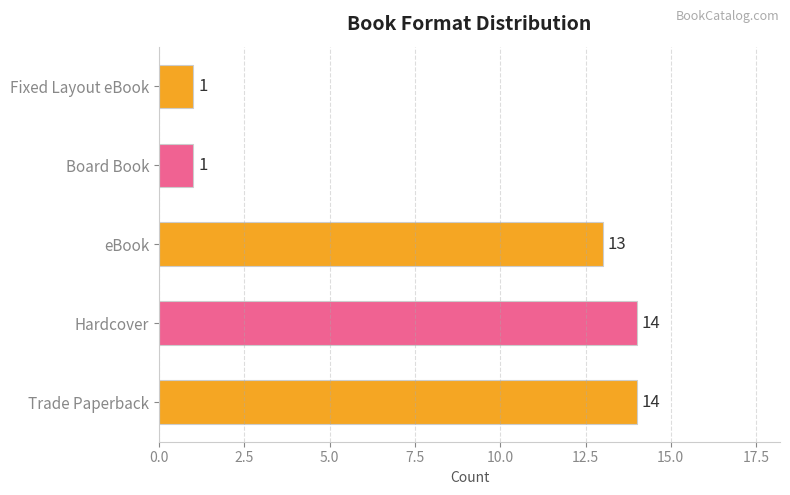

What is the maximum value shown in the chart?

14